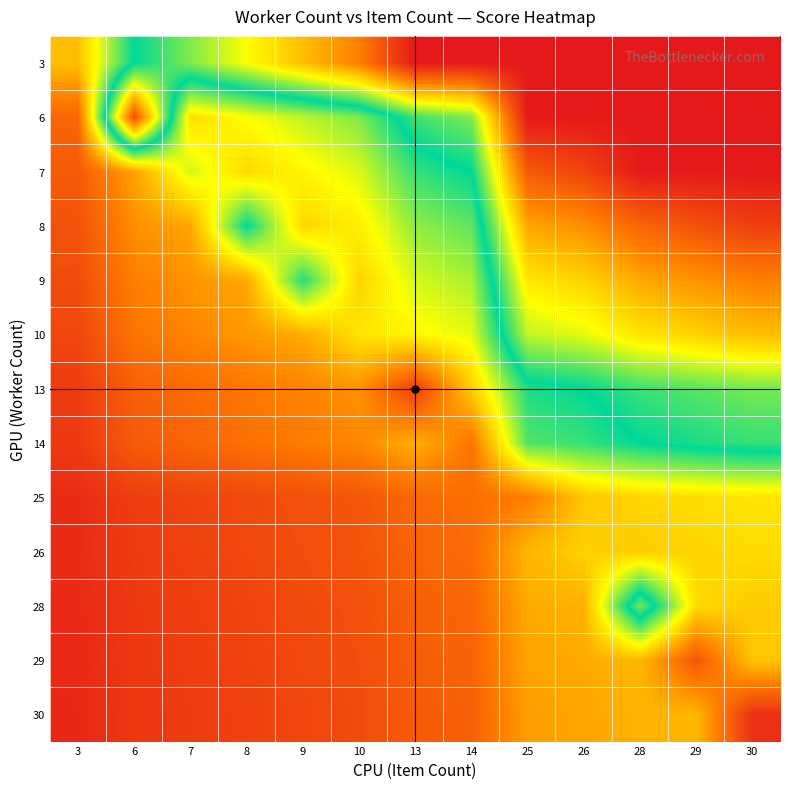

At which category is the sum across all series the highest?

28